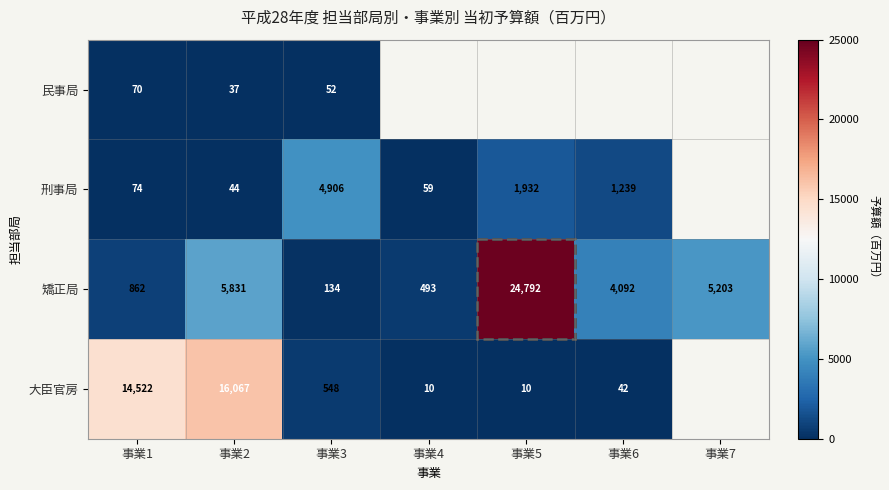

Which series changed the most between 事業1 and 事業2?

矯正局